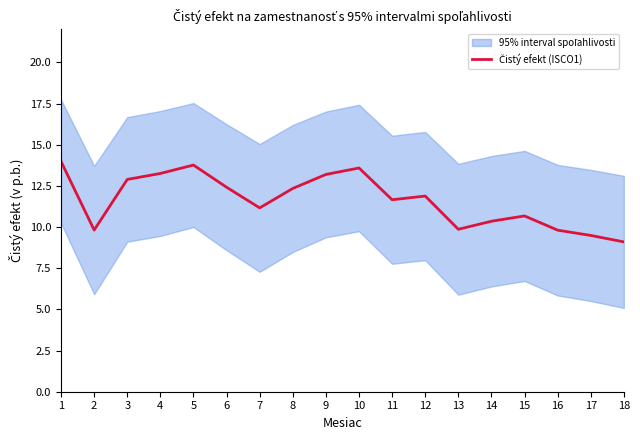

Is it true that the value at 5 is 13.8?

True